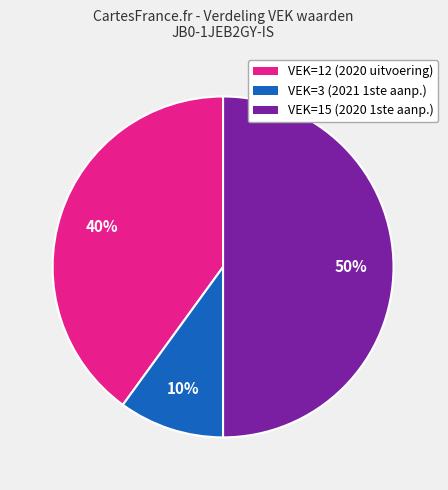

Is VEK=12 (2020 uitvoering) the majority of the pie?

No